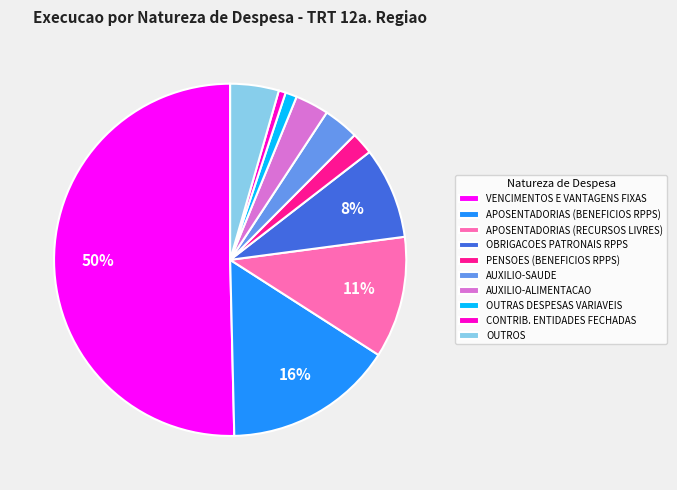

To the nearest percent, what is the average slice percentage?

10%